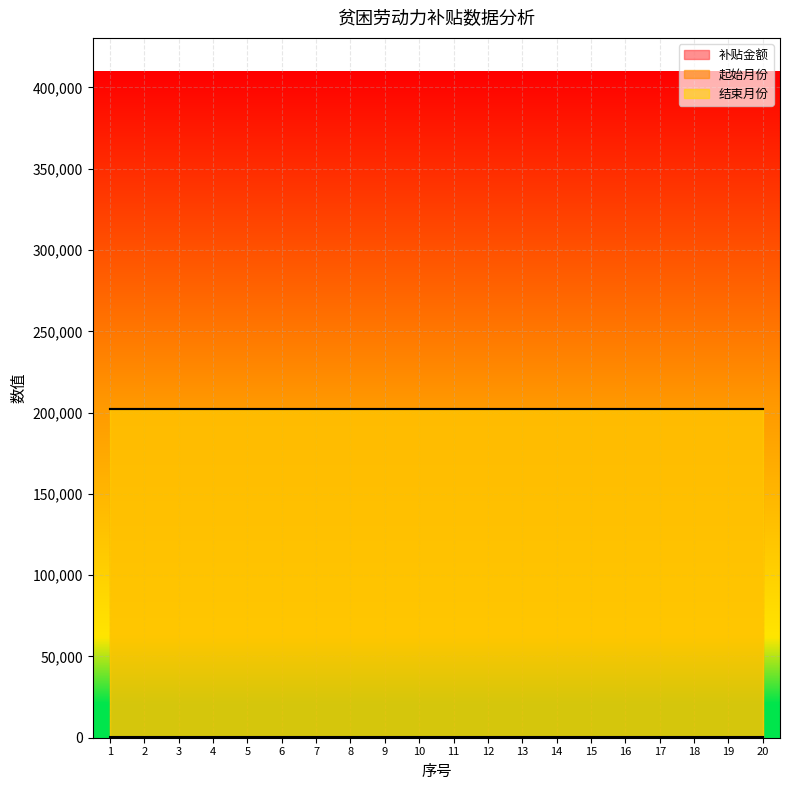

True or false: 结束月份 has more than 2 points higher than both neighbors.

False